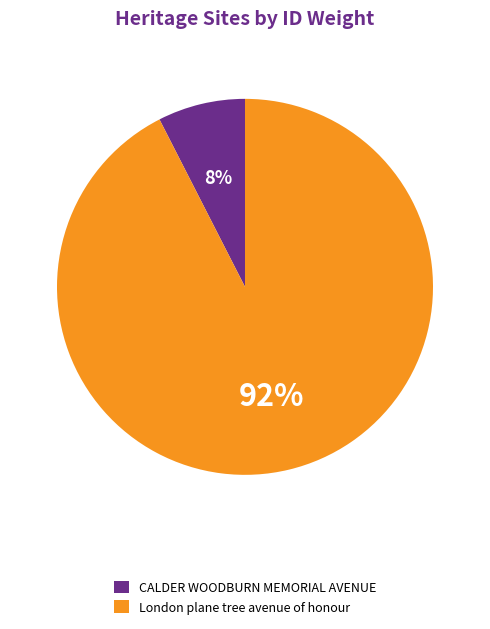

Do London plane tree avenue of honour and CALDER WOODBURN MEMORIAL AVENUE together represent more than half of the pie?

Yes